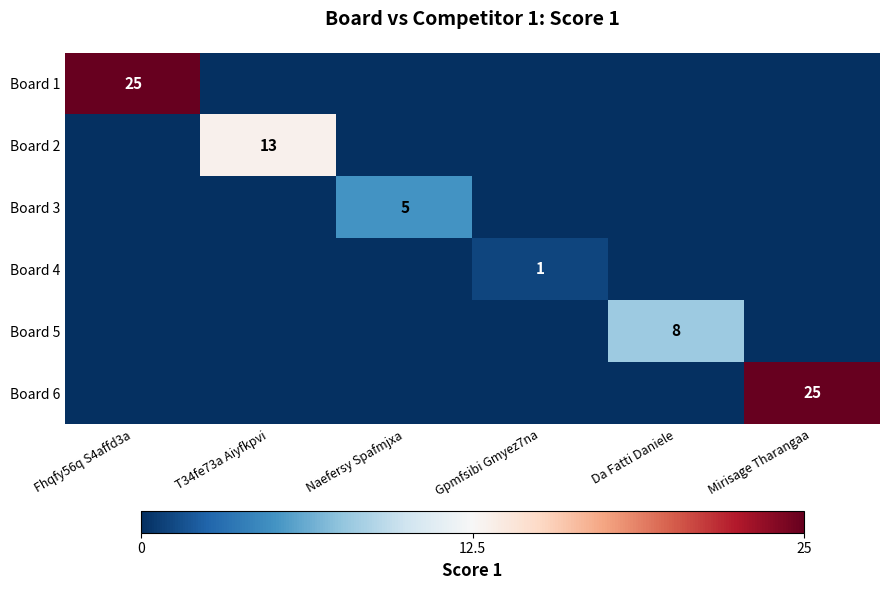

At which category is the sum across all series the highest?

Fhqfy56q S4affd3a